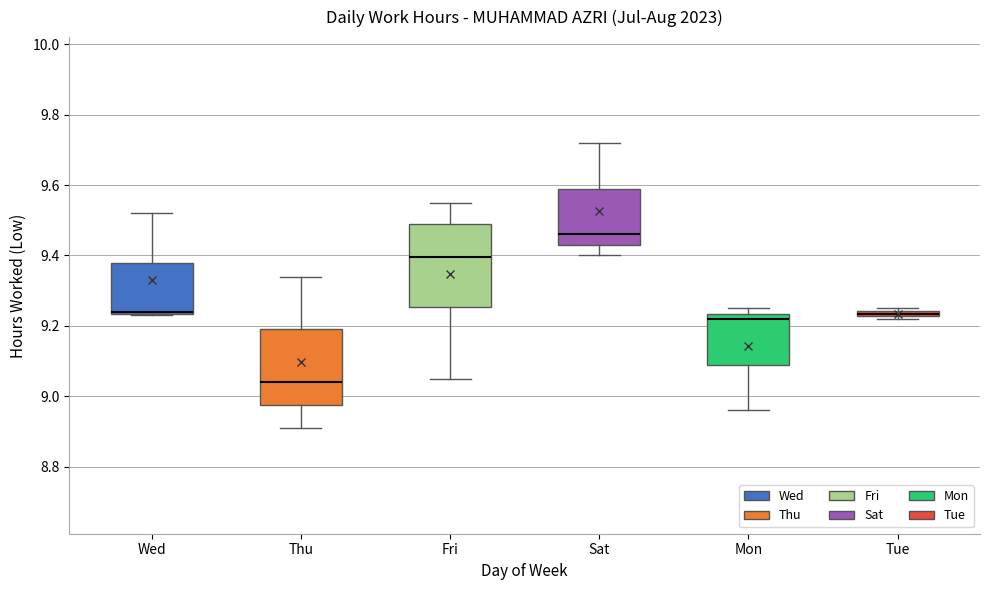

Where is the upper edge of the box for Mon on the y-axis? The values are not printed on the chart, so give them approximately, as read against the axis.

9.24